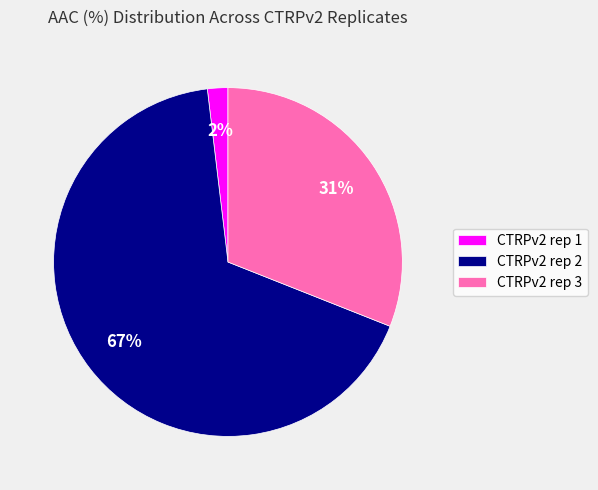

True or false: CTRPv2 rep 3 accounts for 31% of the total.

True